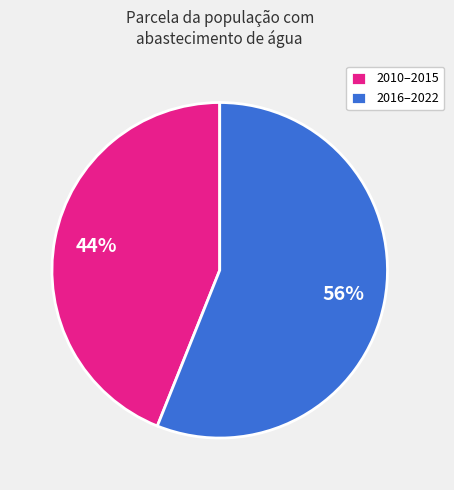

What is the smallest slice in the pie chart?

2010–2015